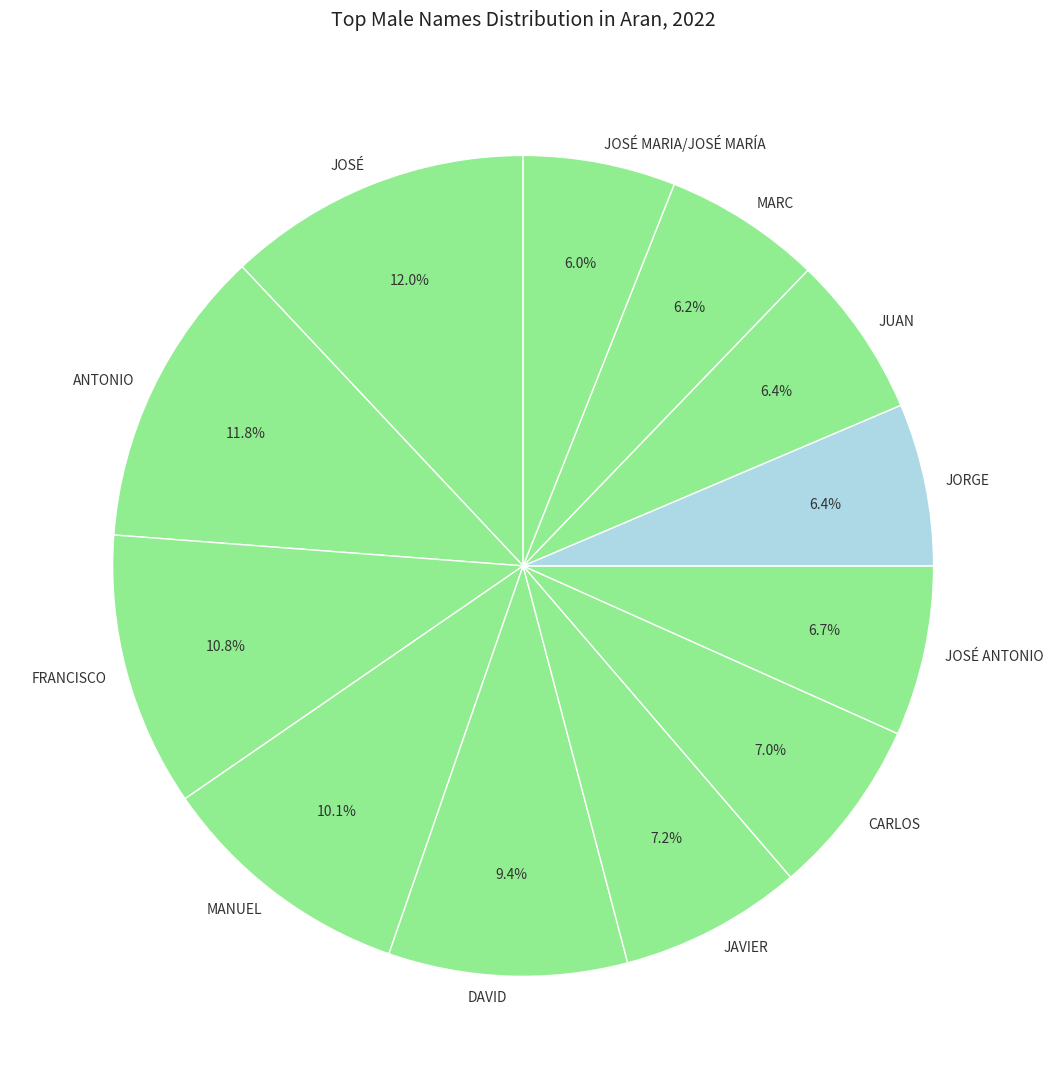

How many slices are in this pie chart?

12